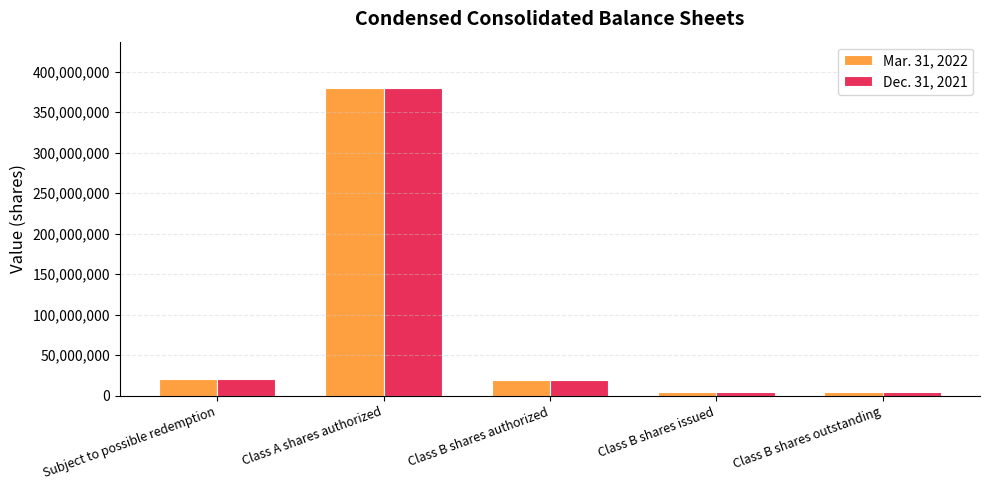

The Dec. 31, 2021 series shows 33913554 at Class B shares authorized. True or false?

False